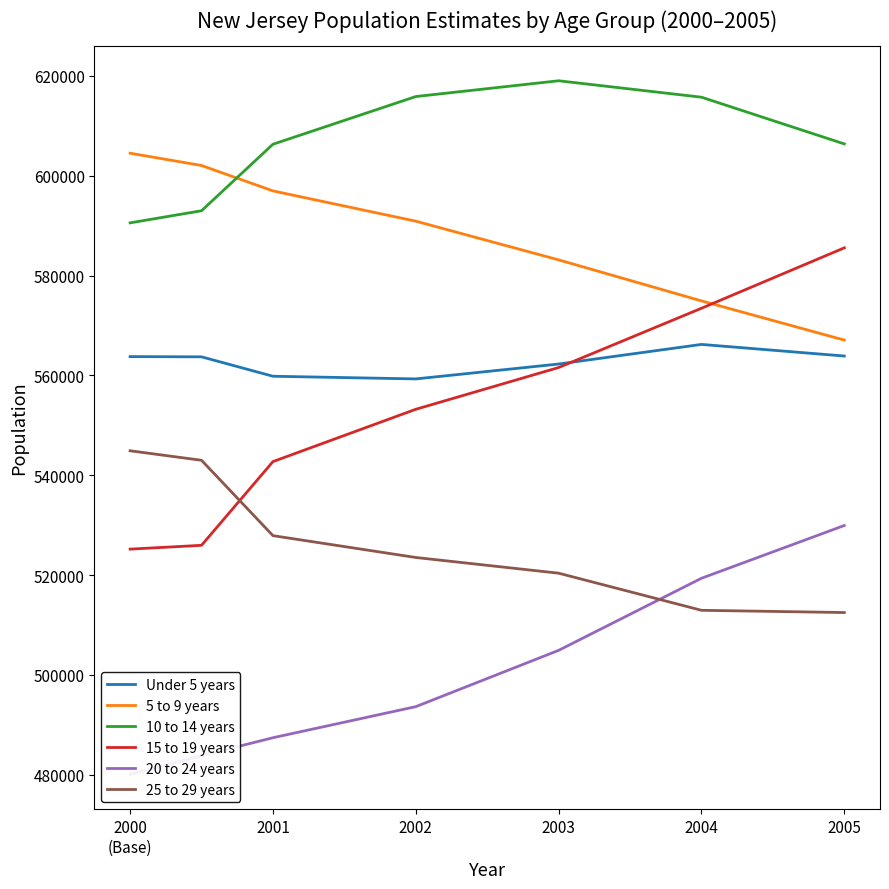

What is the maximum value for 10 to 14 years?

619041